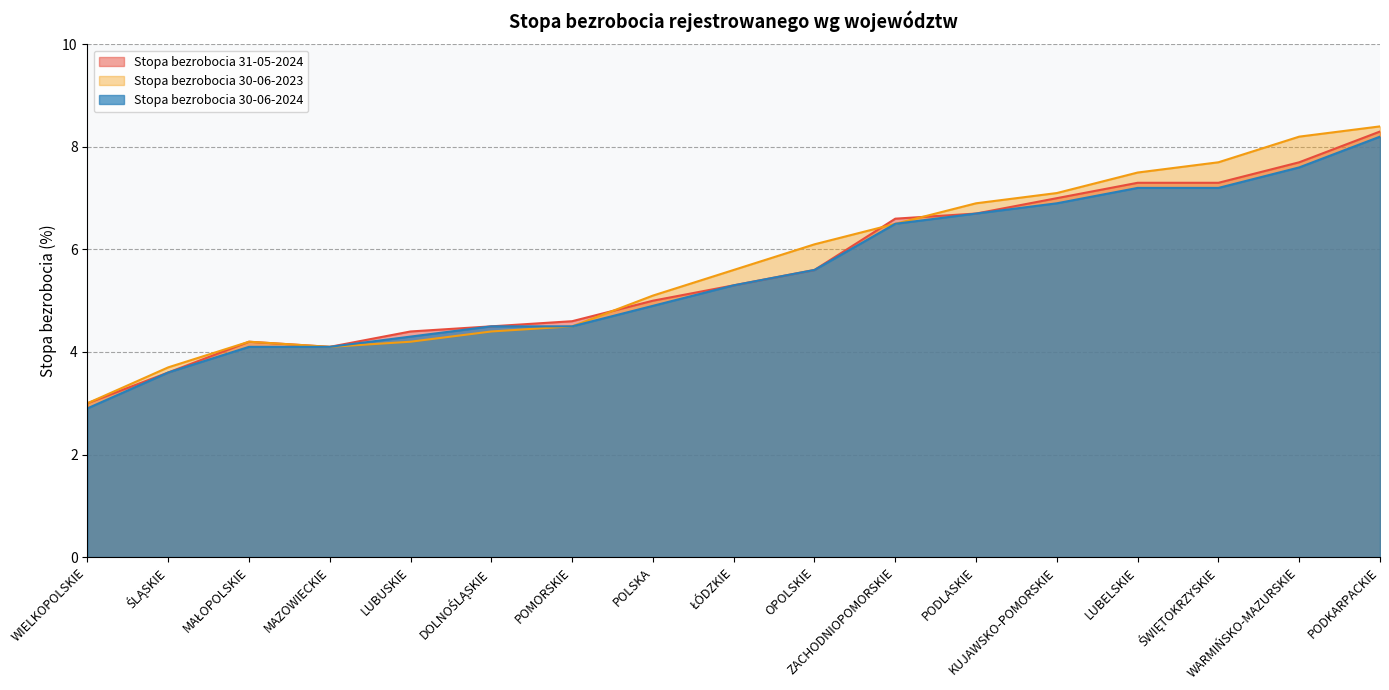

Which series has the largest range (max minus min)?

Stopa bezrobocia 30-06-2023